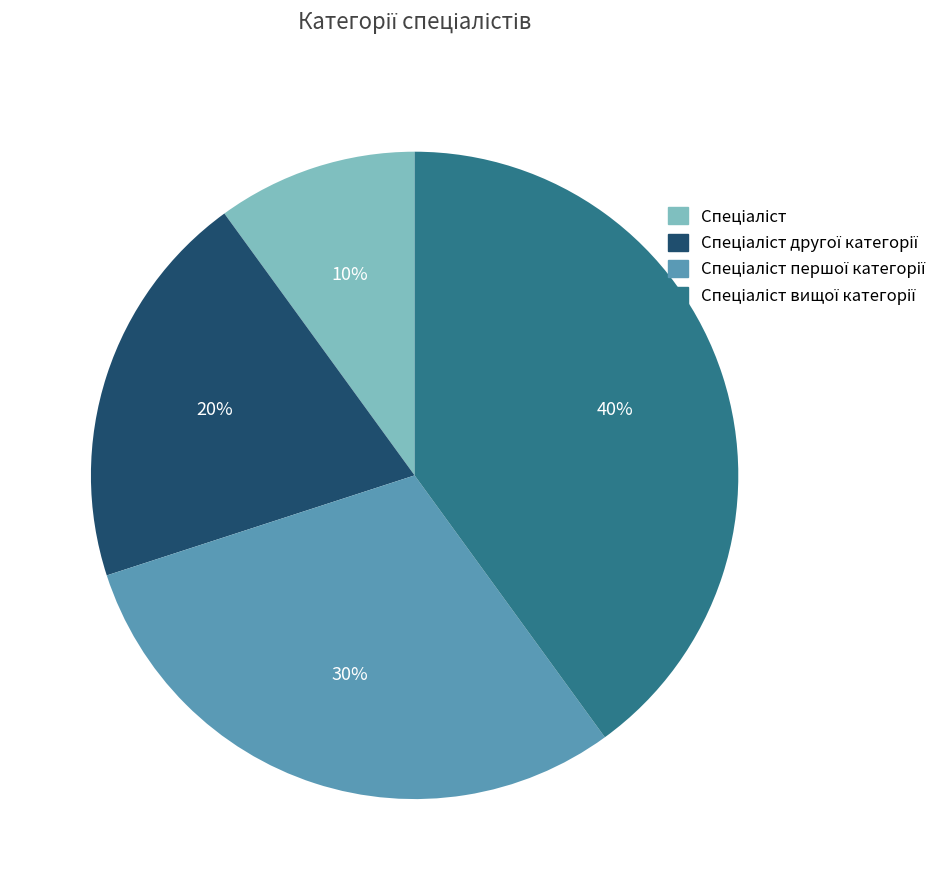

To the nearest percent, what is the average slice percentage?

25%